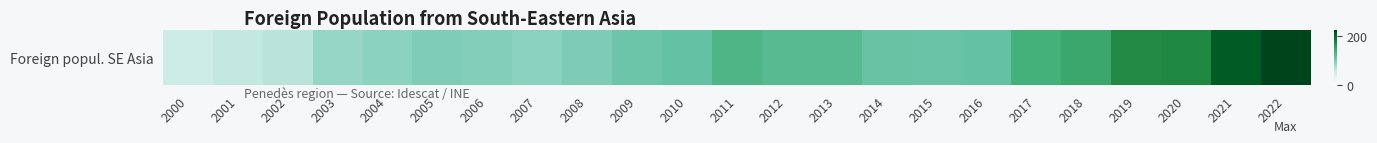

Rank the categories by value from lowest to highest.

2000, 2001, 2002, 2003, 2004, 2007, 2006, 2005, 2008, 2009, 2015, 2014, 2010, 2016, 2012, 2013, 2011, 2017, 2018, 2019, 2020, 2021, 2022